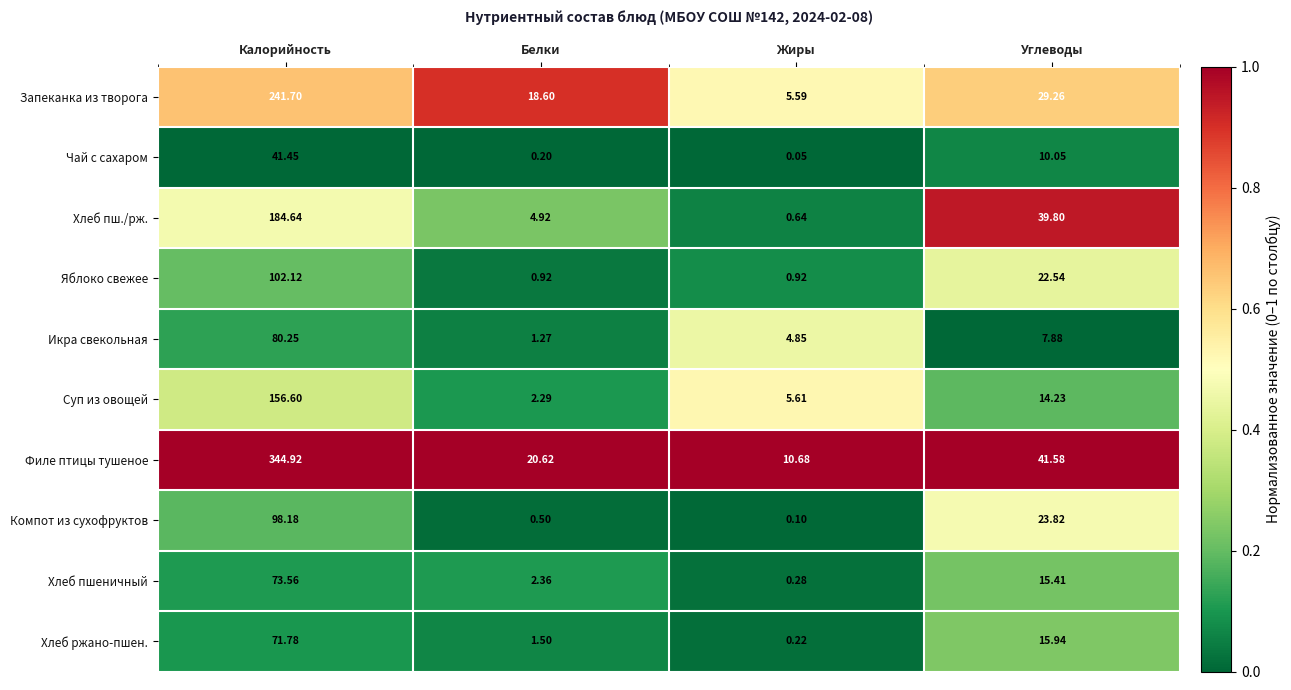

Which series changed the most between Белки and Жиры?

Запеканка из творога